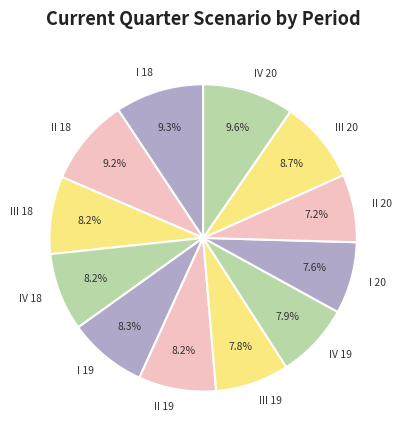

To the nearest percent, what portion does IV 19 represent?

8%